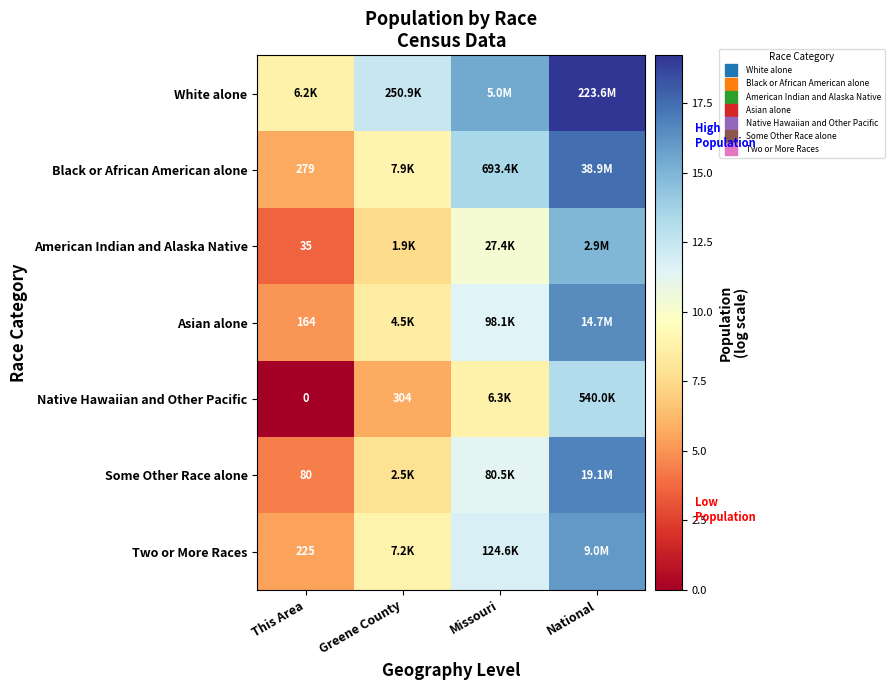

How many values in the Asian alone series exceed 11?

2